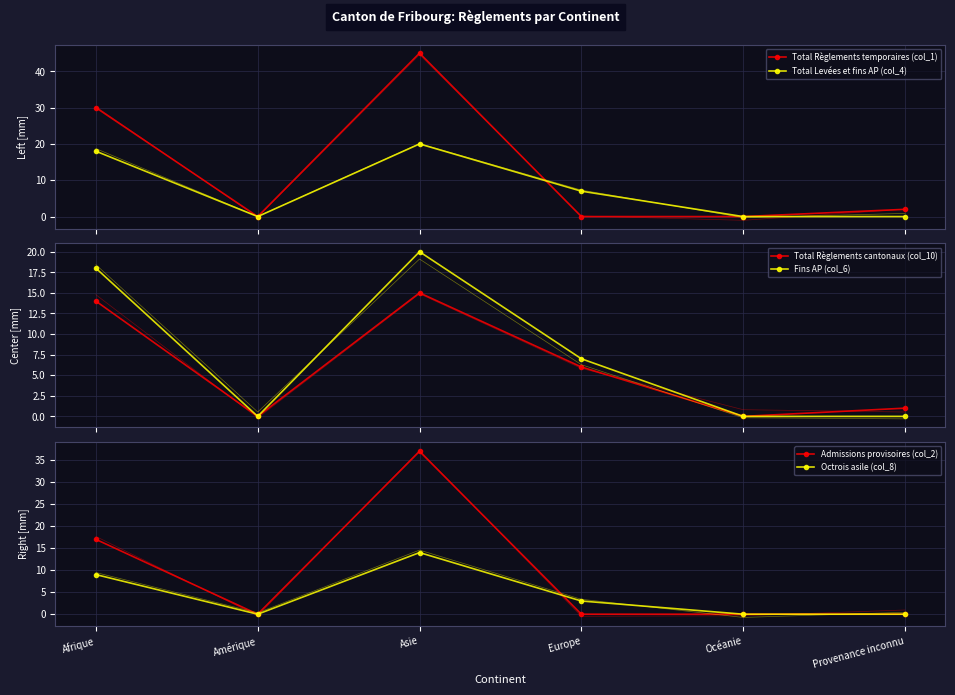

Rank the series by their maximum value, from lowest to highest.

Octrois asile (col_8), Total Règlements cantonaux (col_10), Total Levées et fins AP (col_4), Fins AP (col_6), Admissions provisoires (col_2), Total Règlements temporaires (col_1)